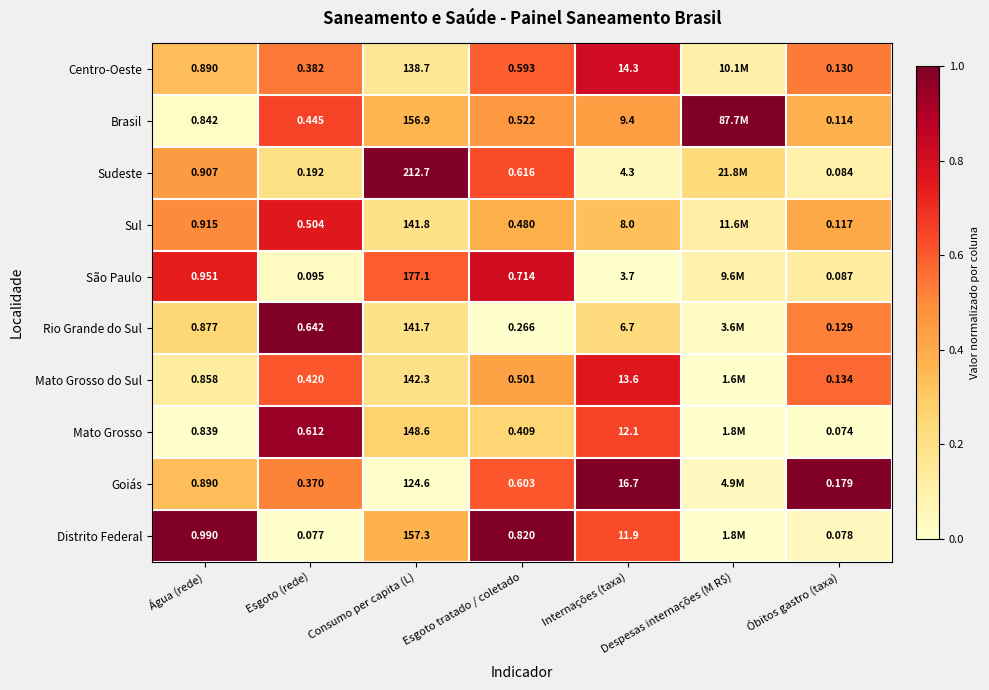

Between Consumo per capita (L) and Óbitos gastro (taxa), which series saw the biggest shift?

Sudeste